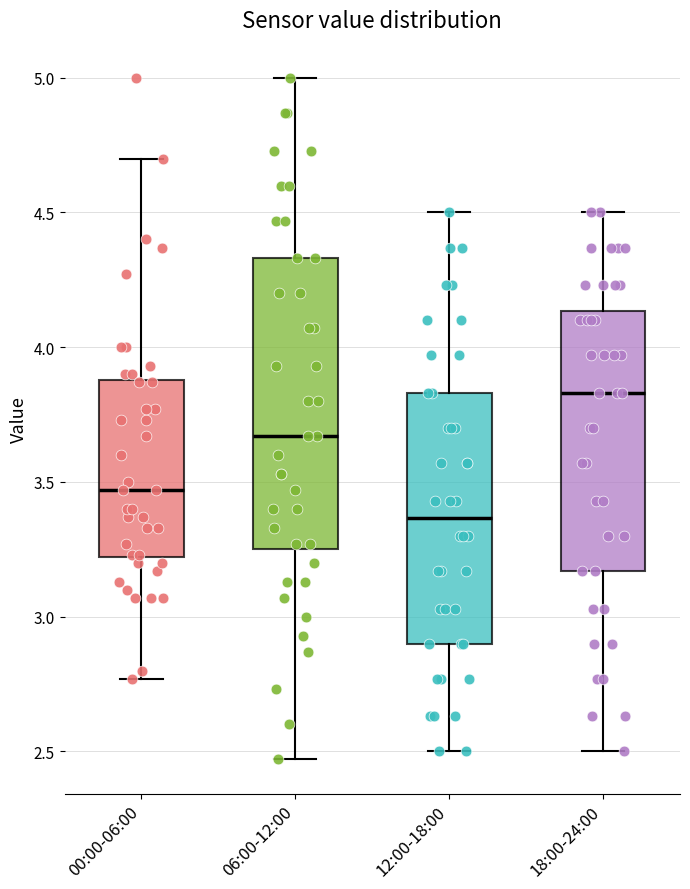

Comparing the boxes themselves (not the whiskers), which one is the tallest?

06:00-12:00